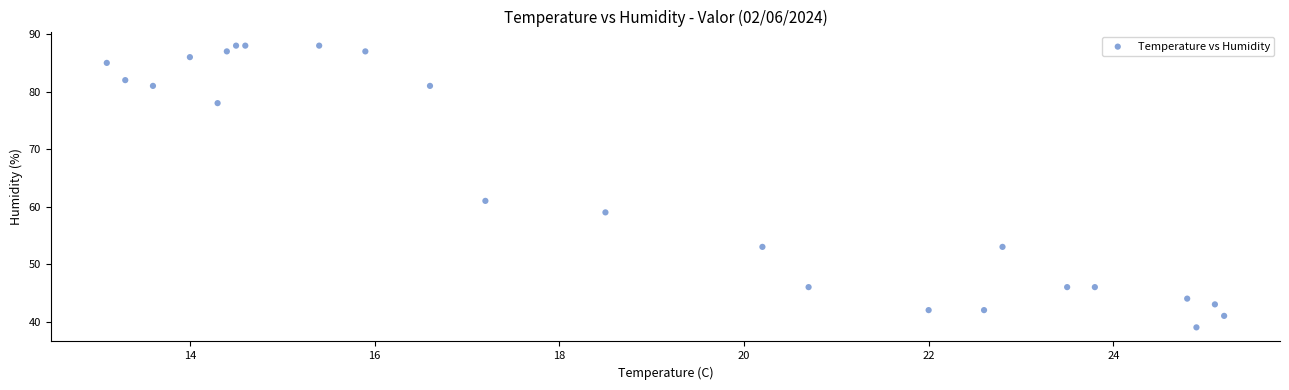

What Y value in the scatter plot is closest to 63?

61